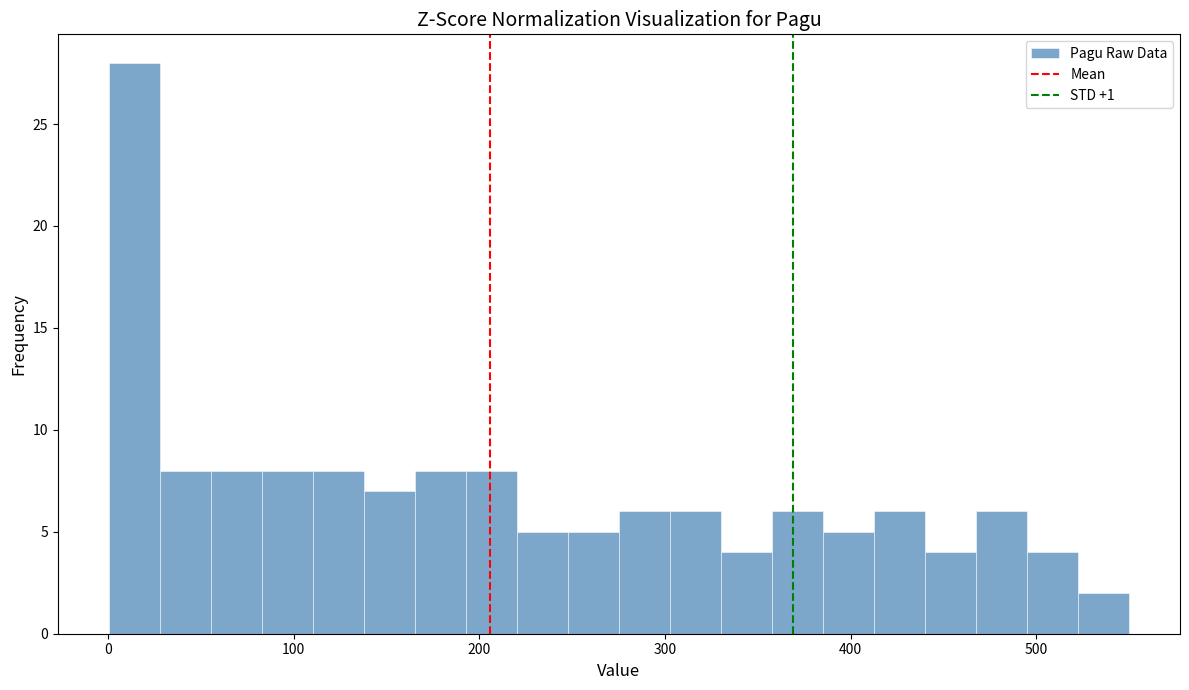

Around what value on the x-axis is the tallest bar? Give the approximate position of its centre, as read against the axis.

10